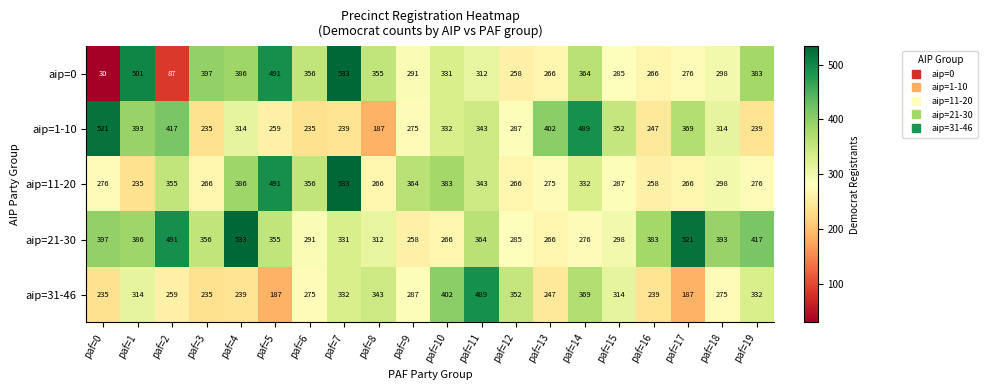

What is the smallest value displayed?

30